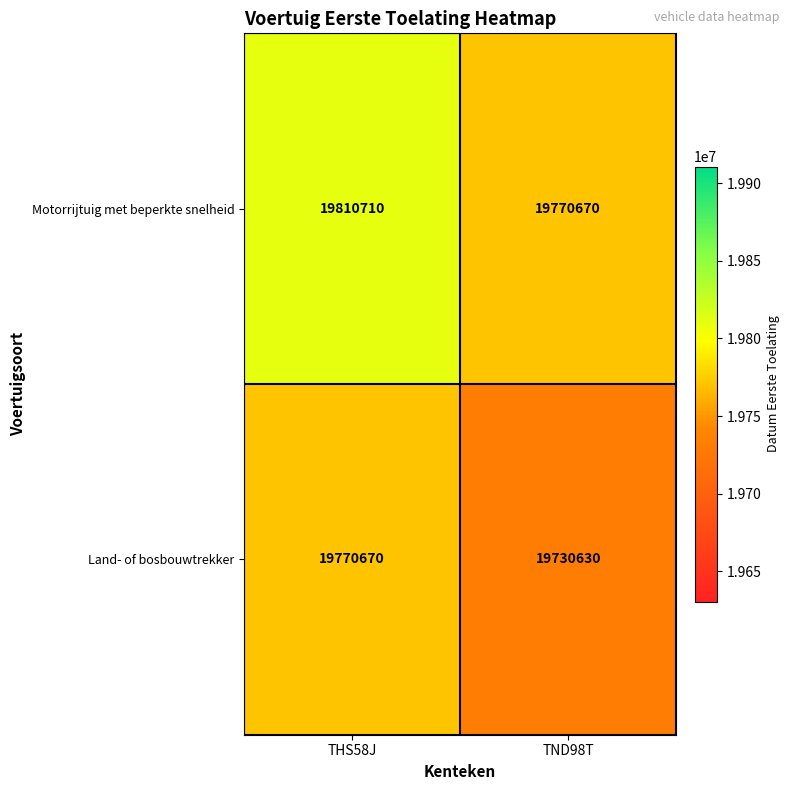

What is the smallest value displayed?

19730630